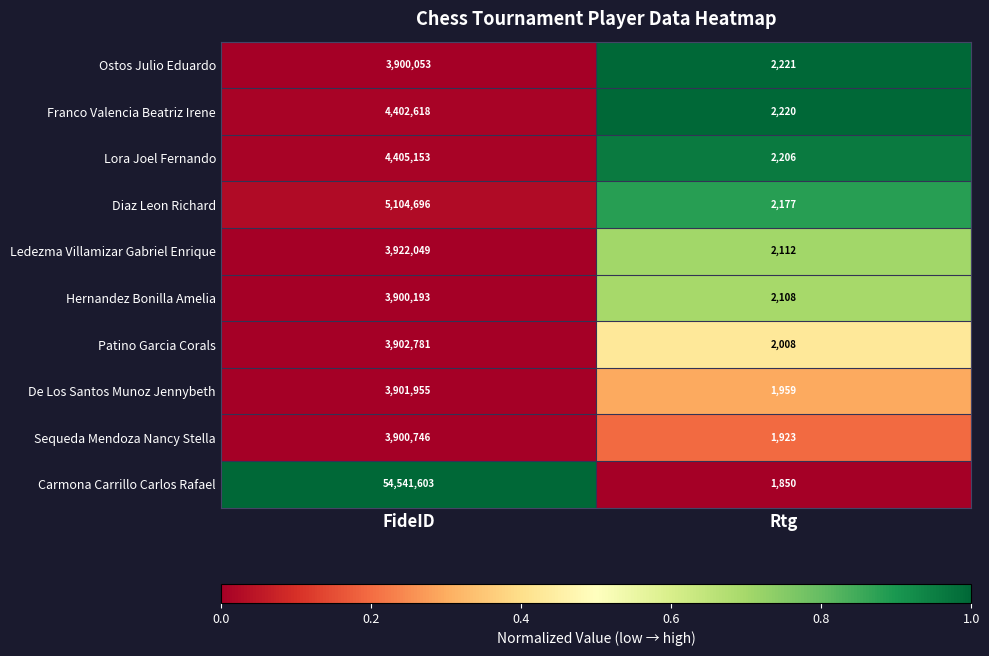

What is the total value across all series at Rtg?

20784